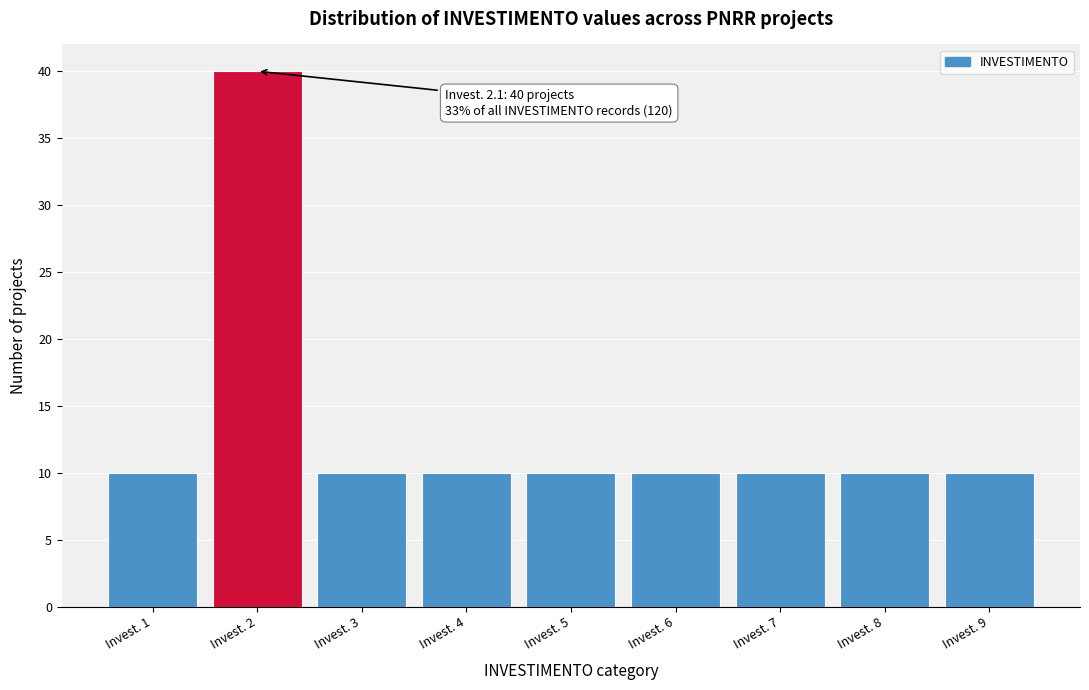

Reading left to right, what are all the values shown in this chart?

10	40	10	10	10	10	10	10	10